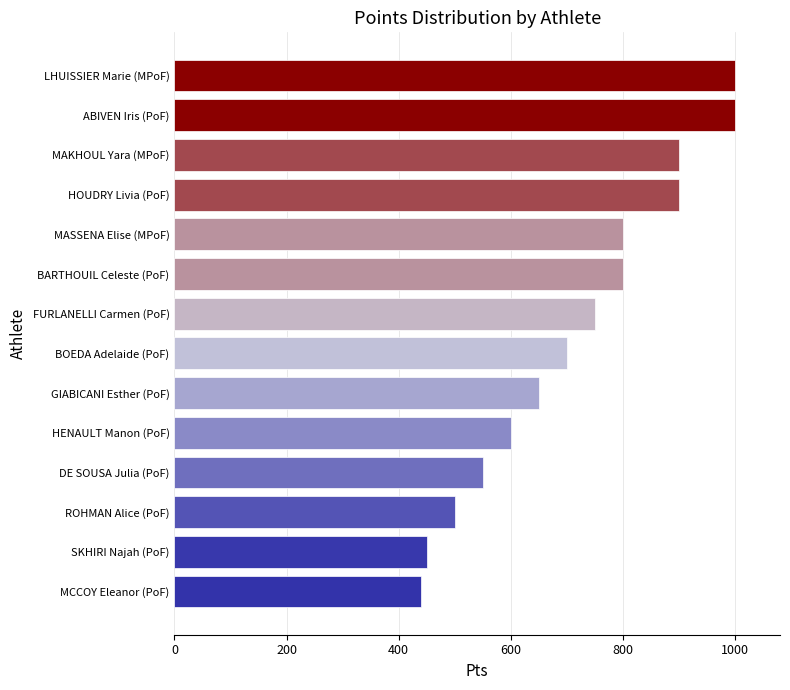

Reading top to bottom, extract all data points from this chart.

LHUISSIER Marie (MPoF)=1000	ABIVEN Iris (PoF)=1000	MAKHOUL Yara (MPoF)=900	HOUDRY Livia (PoF)=900	MASSENA Elise (MPoF)=800	BARTHOUIL Celeste (PoF)=800	FURLANELLI Carmen (PoF)=750	BOEDA Adelaide (PoF)=700	GIABICANI Esther (PoF)=650	HENAULT Manon (PoF)=600	DE SOUSA Julia (PoF)=550	ROHMAN Alice (PoF)=500	SKHIRI Najah (PoF)=450	MCCOY Eleanor (PoF)=440